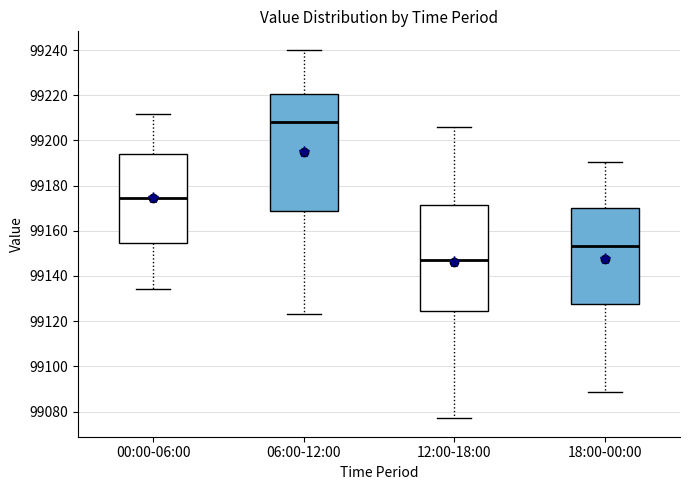

Reading left to right, read every box against the y-axis: the position of its median line, the range the box covers, and the ends of its whiskers. The values are not printed on the chart, so give them approximately, as read against the axis.

00:00-06:00: median 99174, box 99154 to 99194, whiskers 99134 to 99212
06:00-12:00: median 99208, box 99168 to 99220, whiskers 99124 to 99240
12:00-18:00: median 99148, box 99124 to 99172, whiskers 99078 to 99206
18:00-00:00: median 99154, box 99128 to 99170, whiskers 99088 to 99190